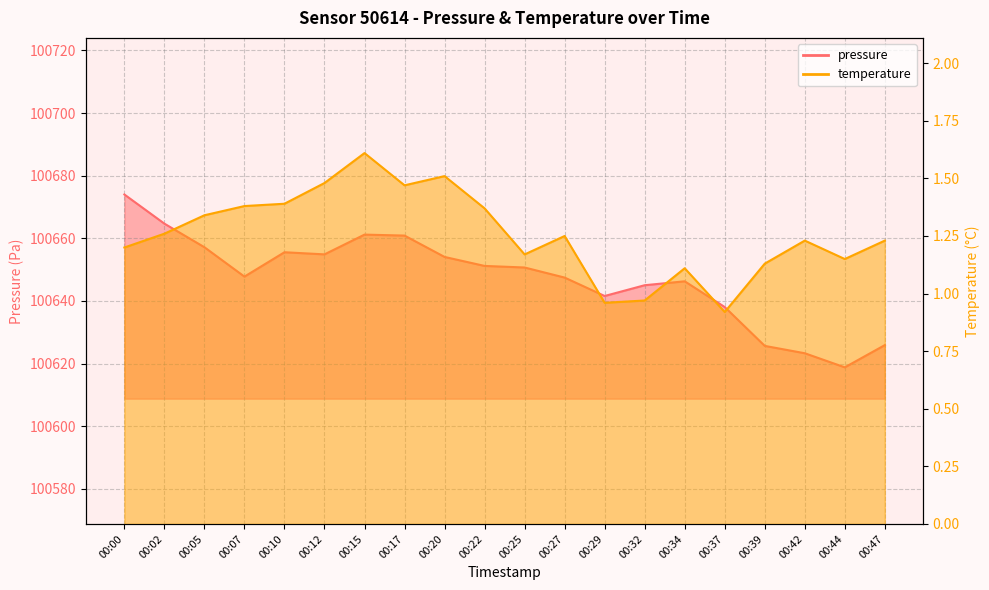

What is the difference between the temperature values at 00:02 and 00:17?

0.2